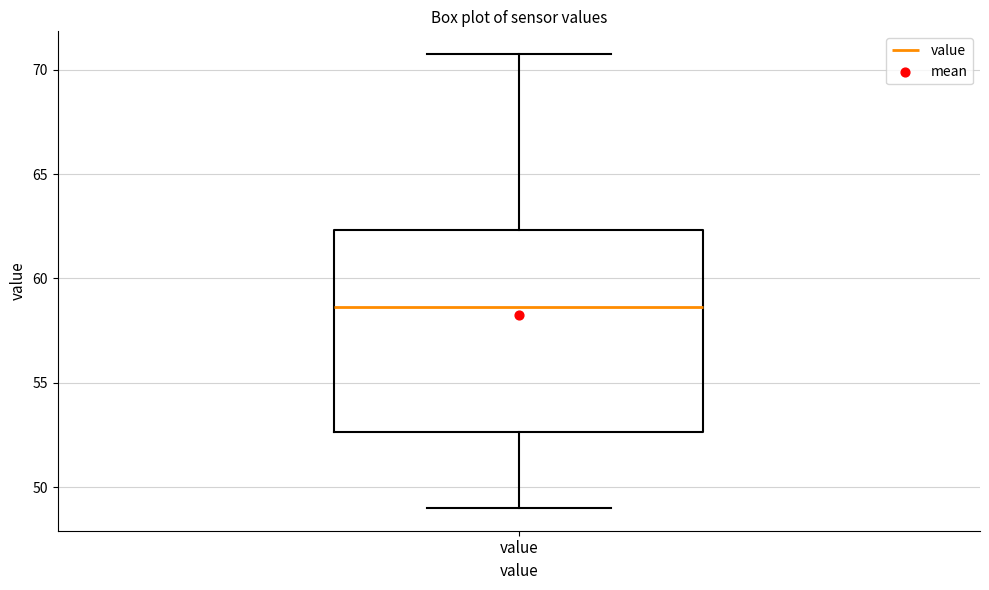

Where is the lower edge of the box for value on the y-axis? The values are not printed on the chart, so give them approximately, as read against the axis.

52.5